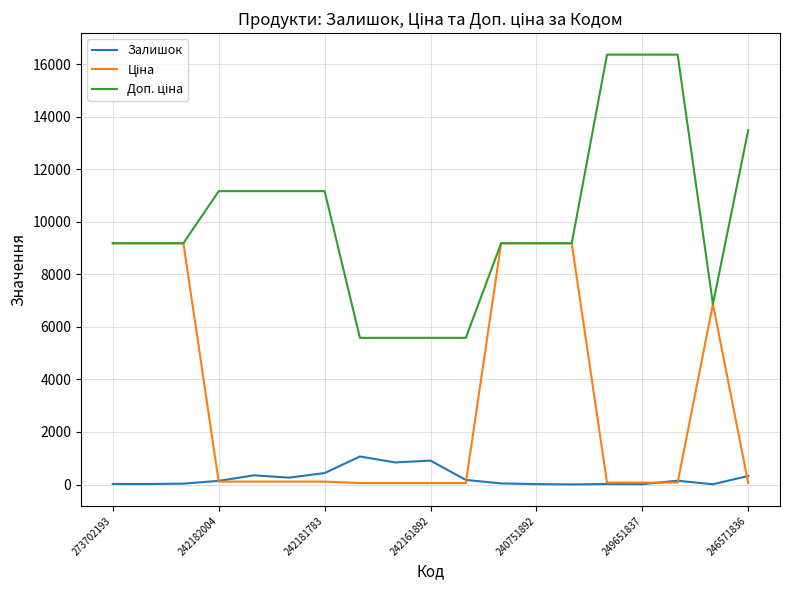

What is the maximum value shown in the chart?

16366.5